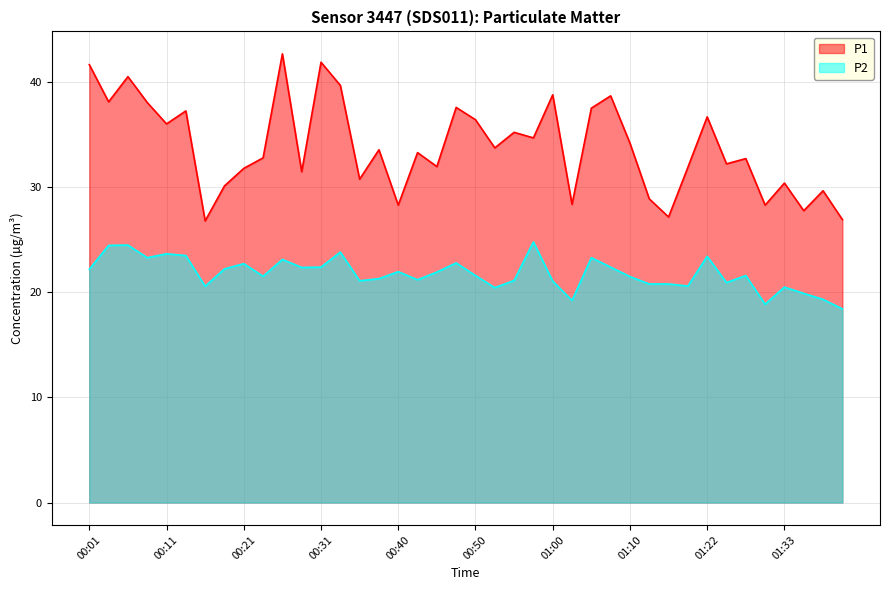

True or false: P1 and P2 intersect in this chart.

False